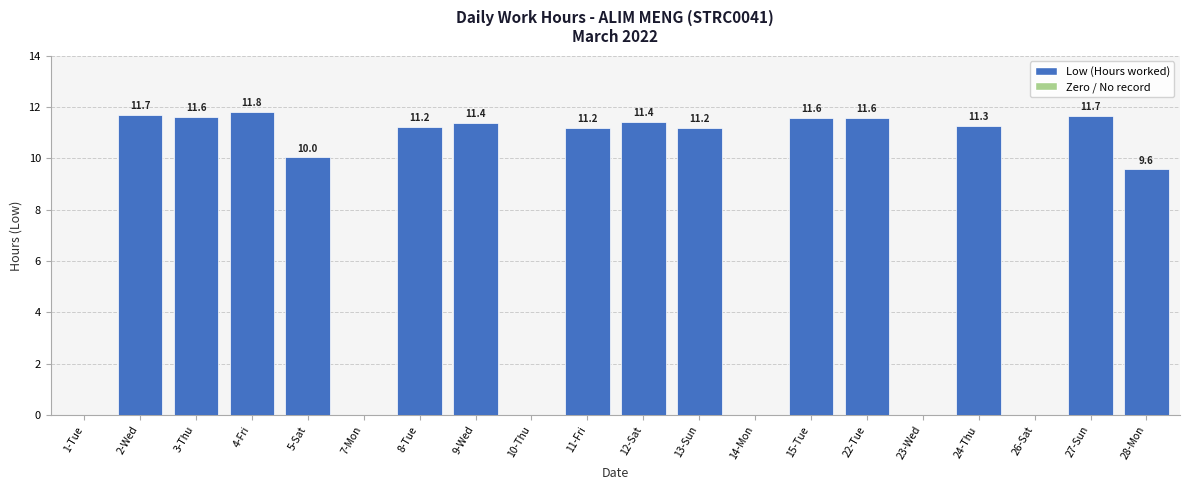

Read the value at 2-Wed.

11.7